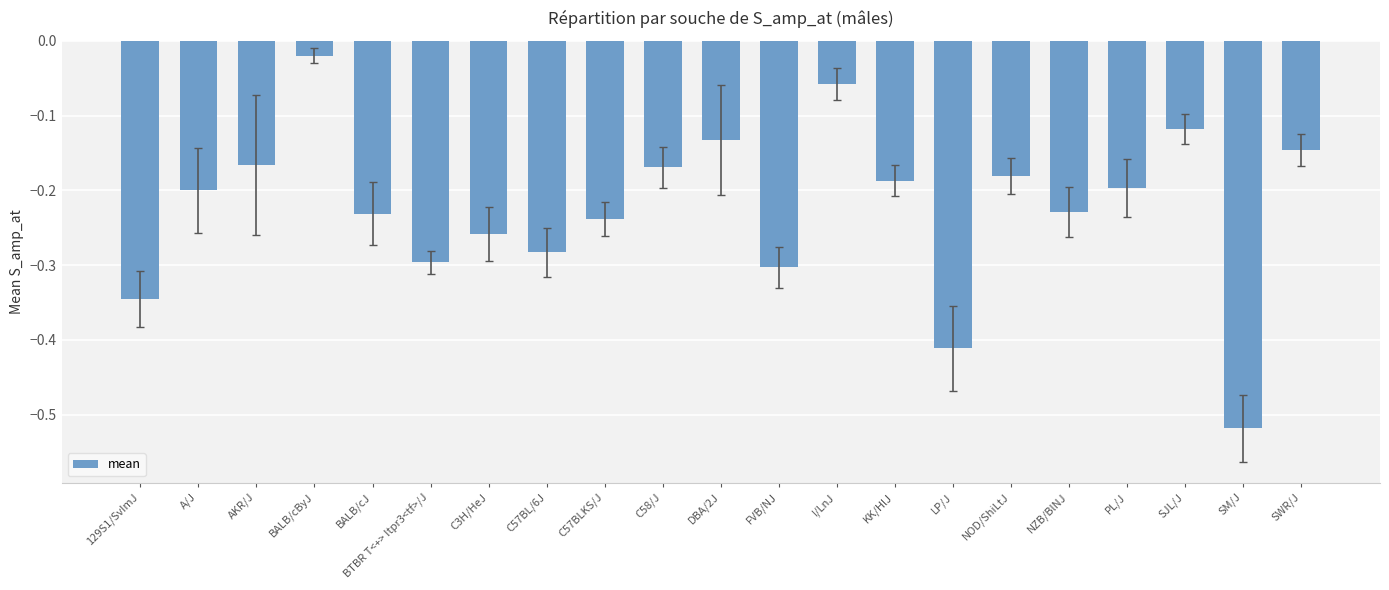

What is the label of the 18th bar from the right?

BALB/cByJ